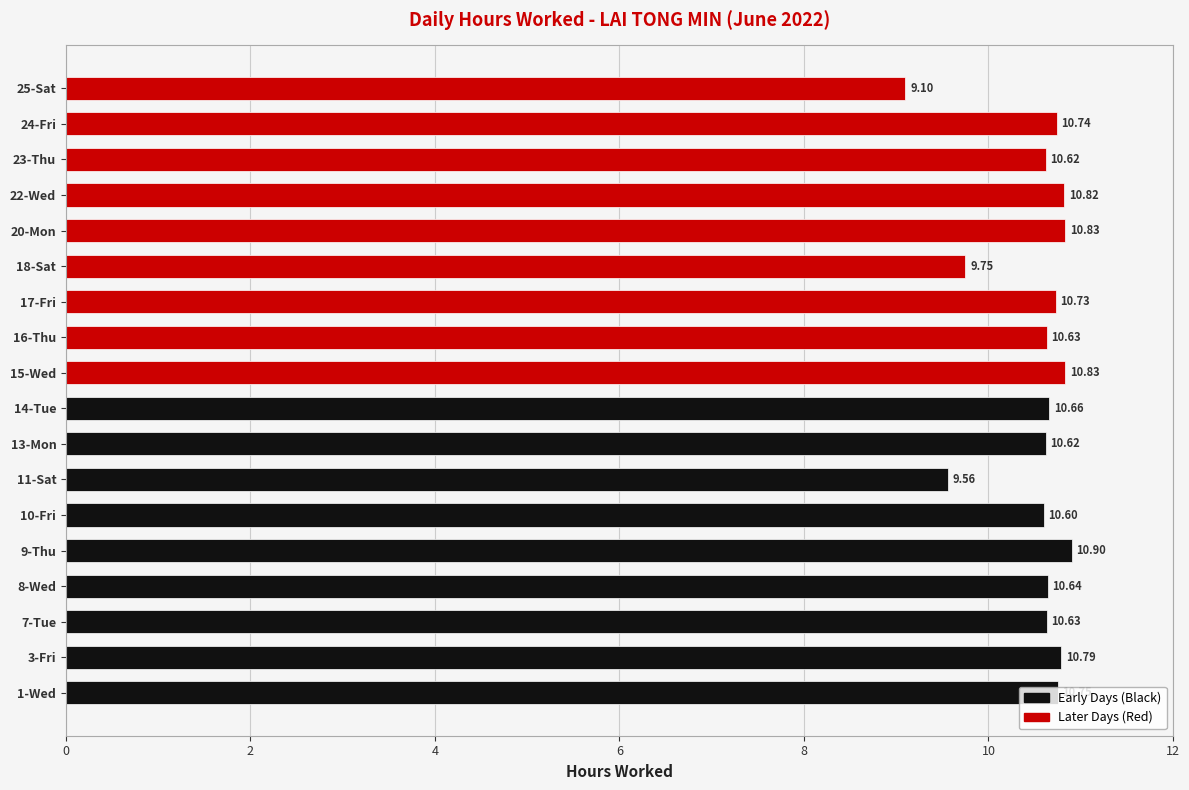

What is the sum of all values?

189.2